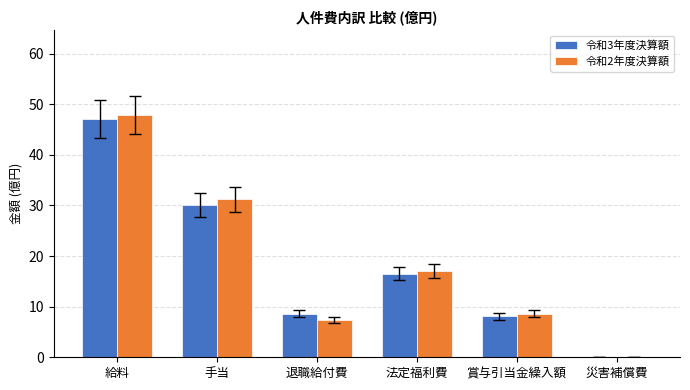

True or false: 令和3年度決算額 has a value of 8.1 at 賞与引当金繰入額.

True